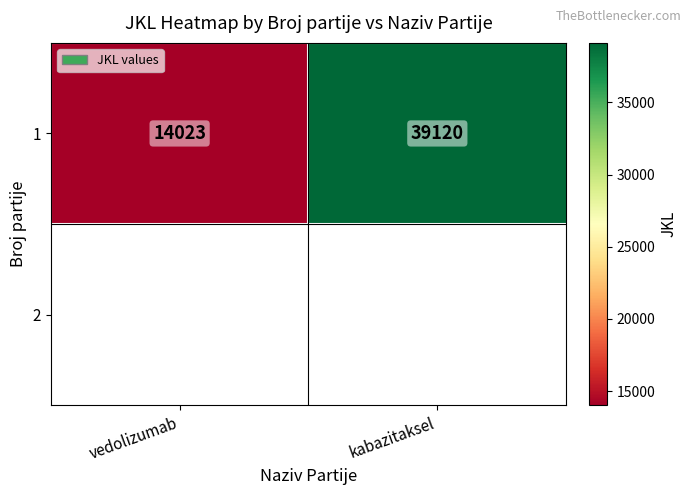

True or false: 1 has a value of 23496 at vedolizumab.

False